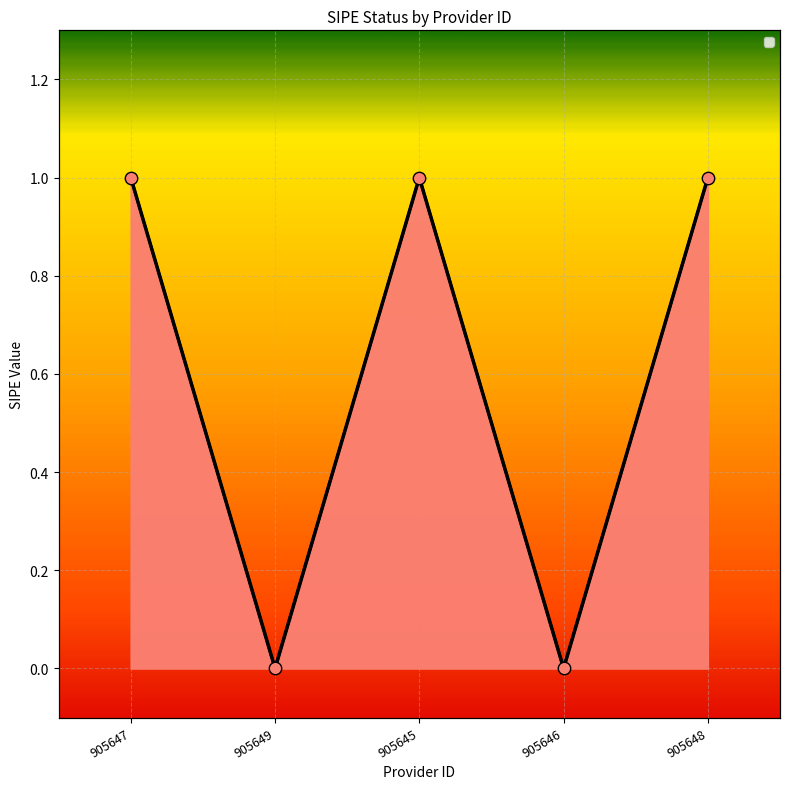

What is the change in value from 905645 to 905646?

-1